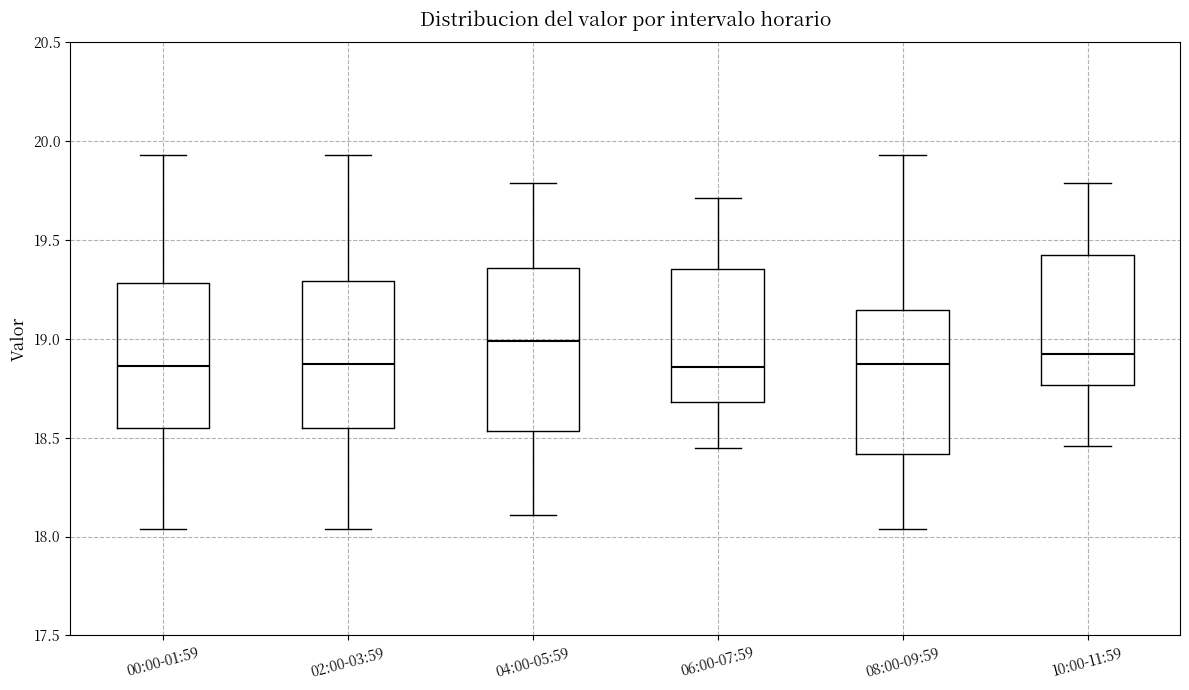

Which box has the highest median line?

04:00-05:59